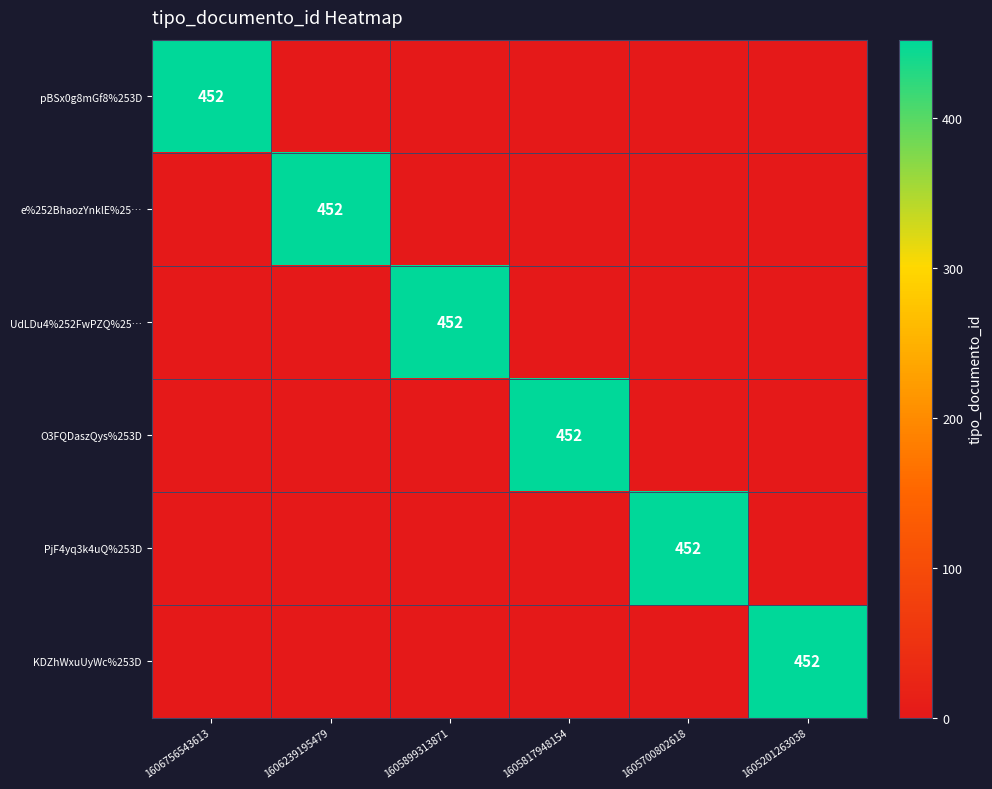

The KDZhWxuUyWc%253D series shows 452 at 1605201263038. True or false?

True